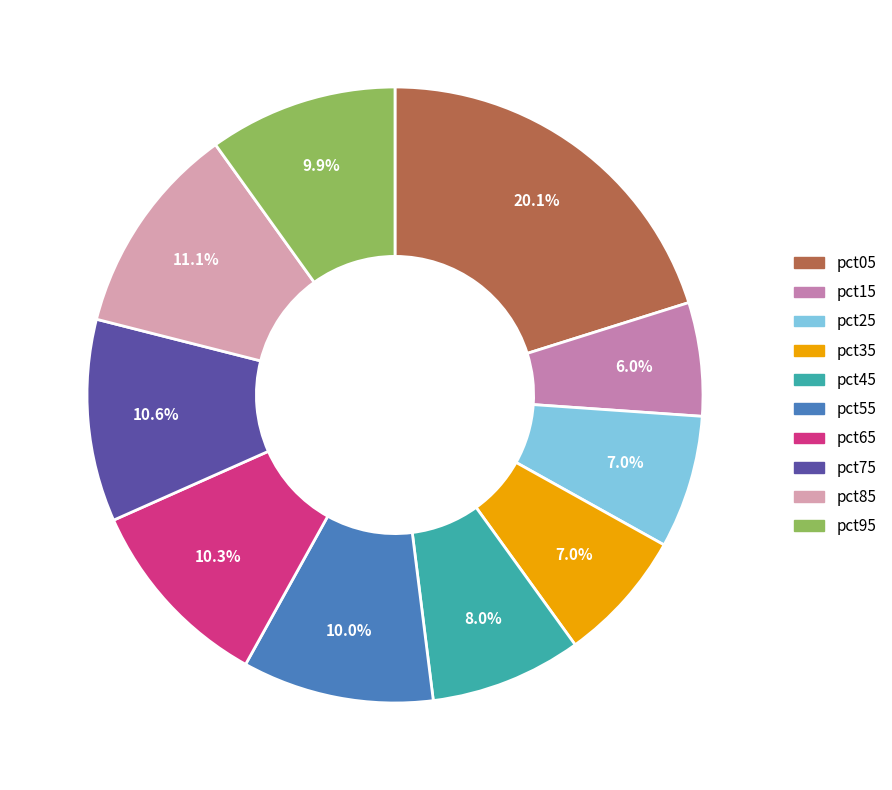

The pct15 slice represents 6% of the pie. True or false?

True